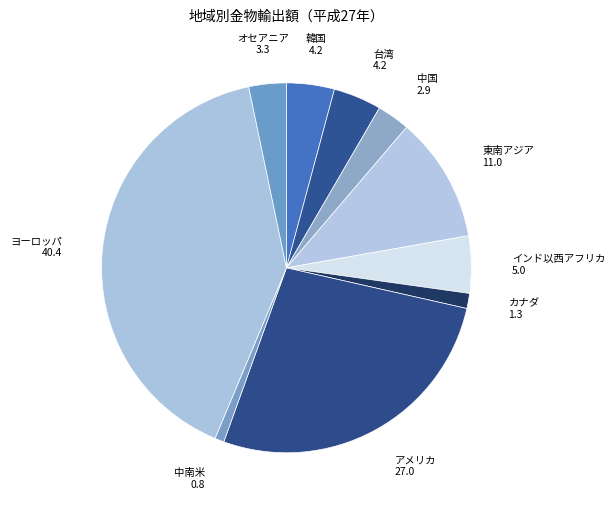

Count the number of slices in the pie.

10